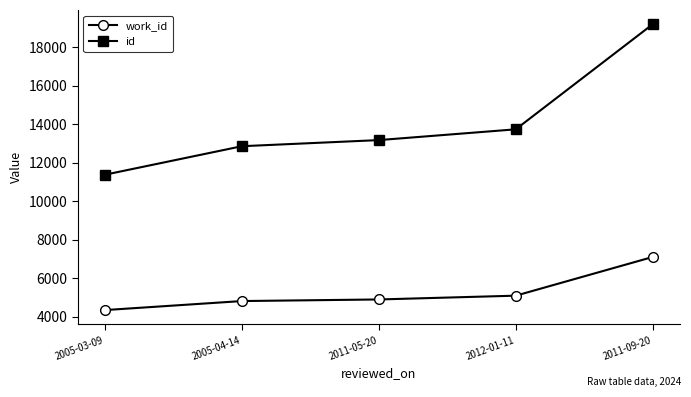

What is the sum of all id values?

70366